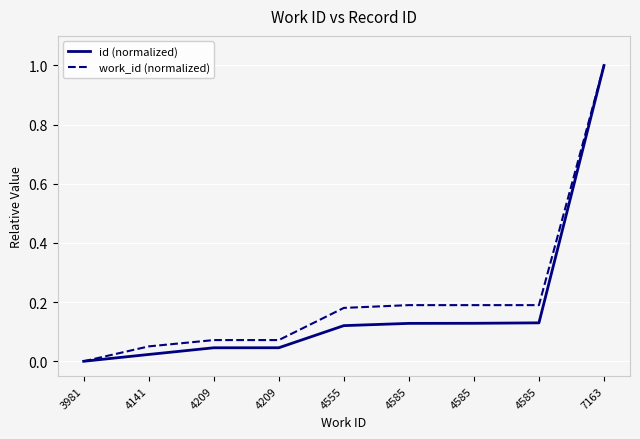

True or false: id (normalized) has more than 2 points higher than both neighbors.

False